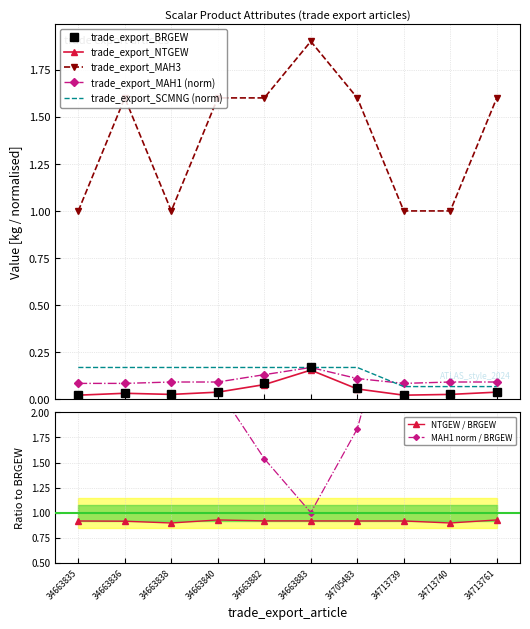

True or false: trade_export_SCMNG has a value of 0.2 at 34705483.

True